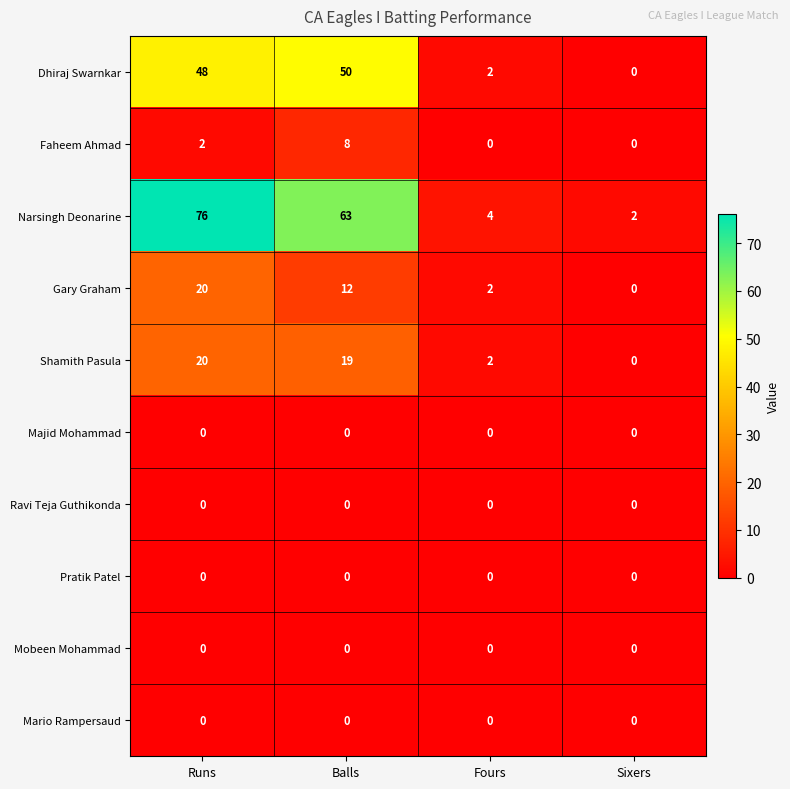

Which series has the largest range (max minus min)?

Narsingh Deonarine